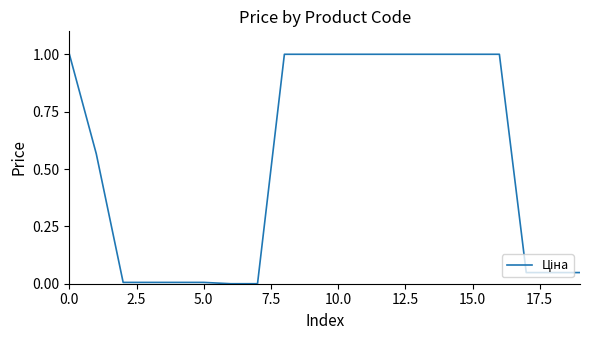

What is the difference between the maximum and minimum values?

1.0